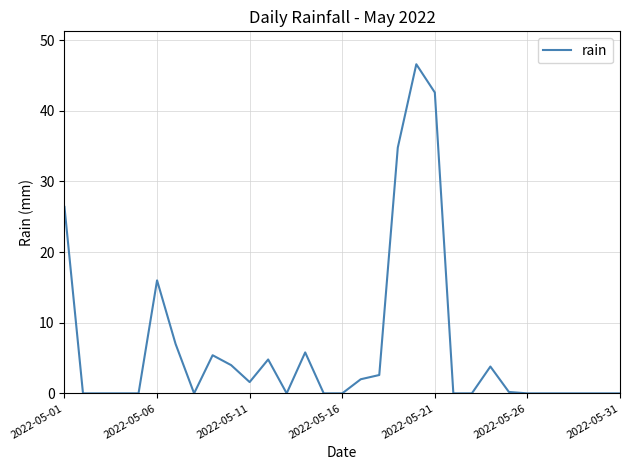

What is the difference between the maximum and minimum values?

46.6